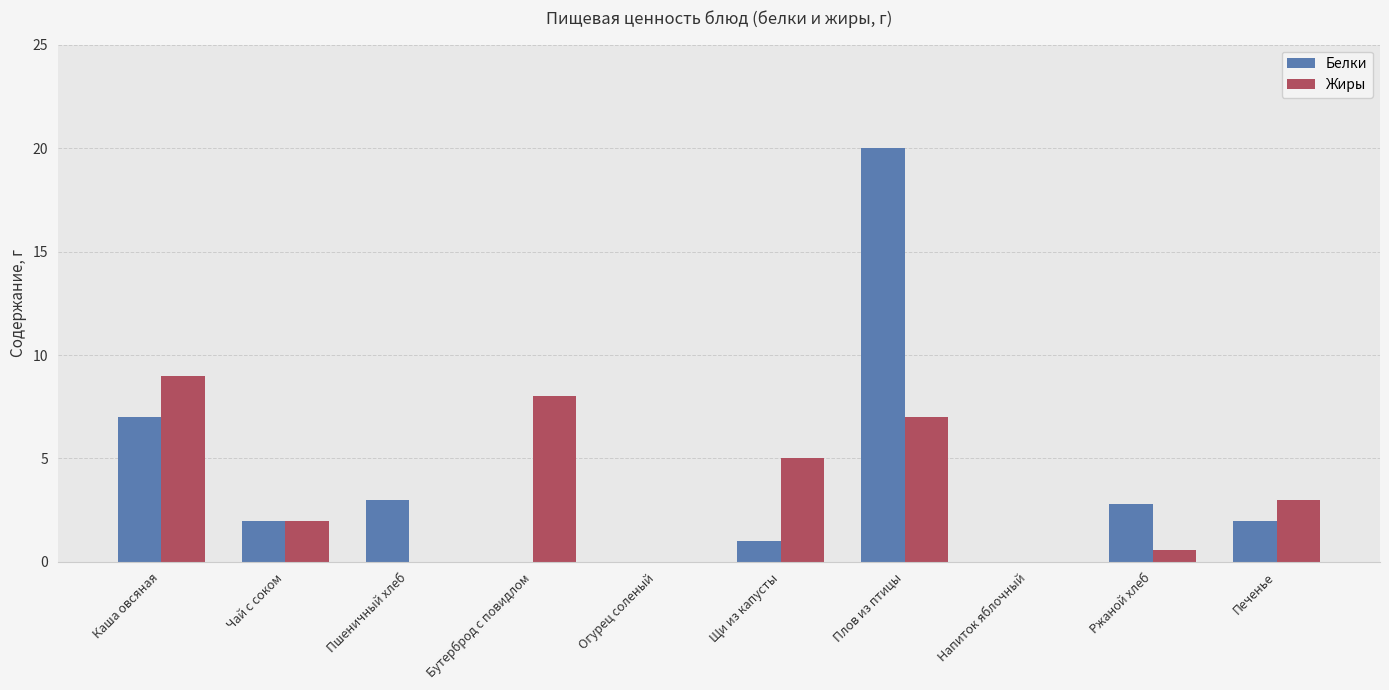

Are the bars grouped side by side (vs. stacked)?

Yes